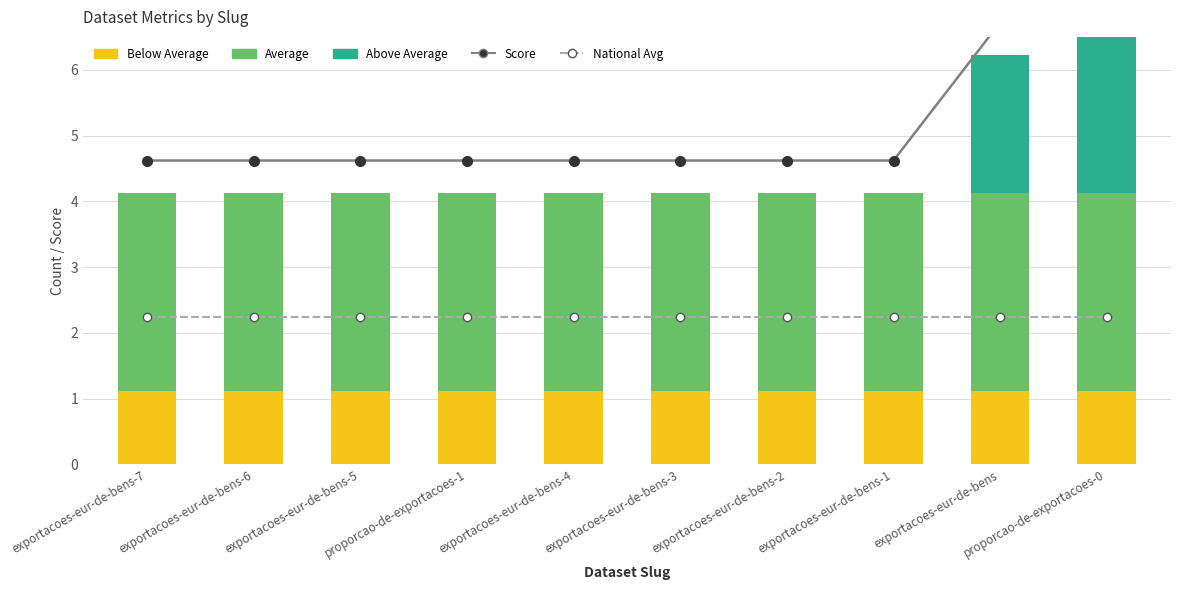

What is the difference between the highest and lowest values at proporcao-de-exportacoes-0?

6.8